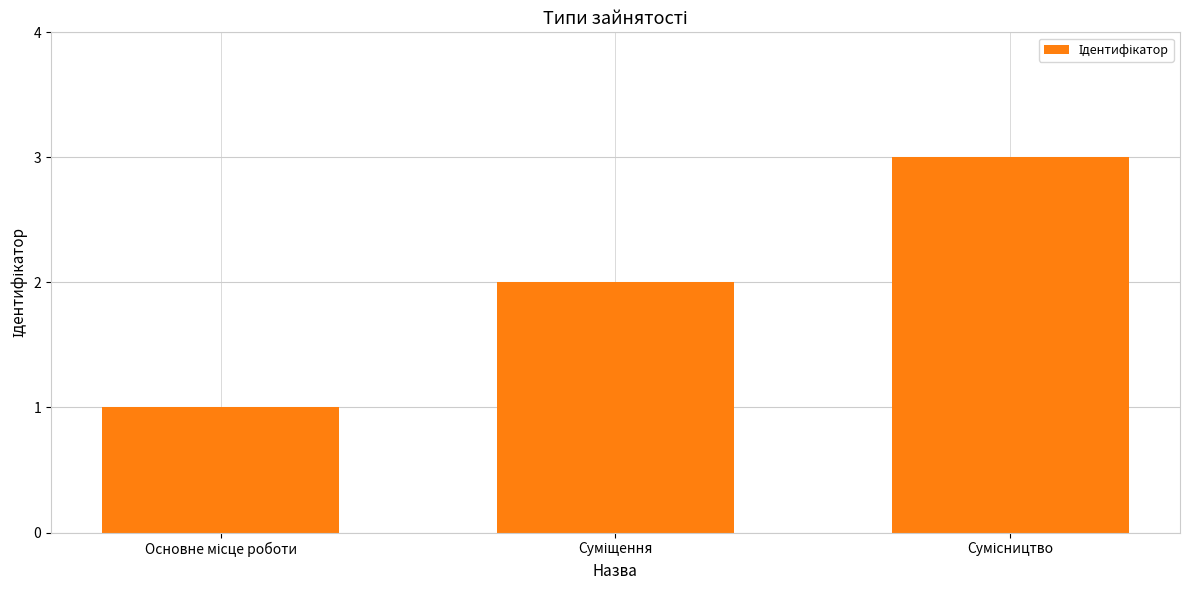

Count the values in the range 1 to 3.

3